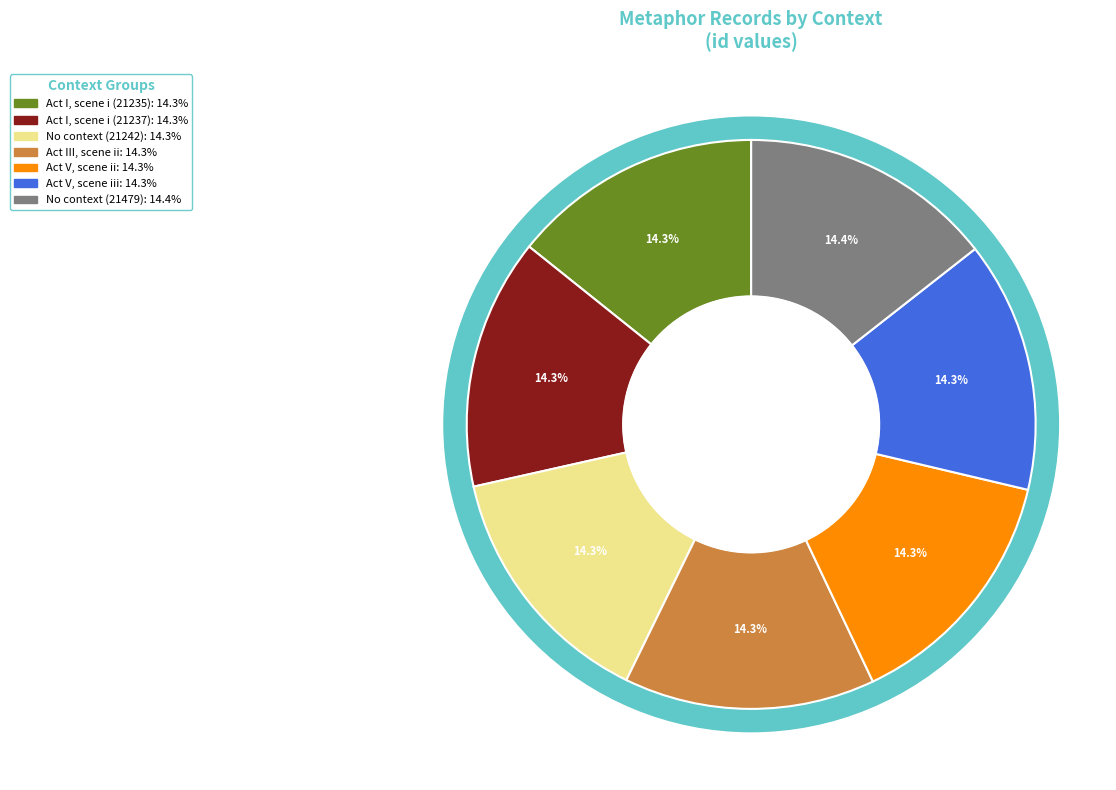

How many slices are in this pie chart?

7